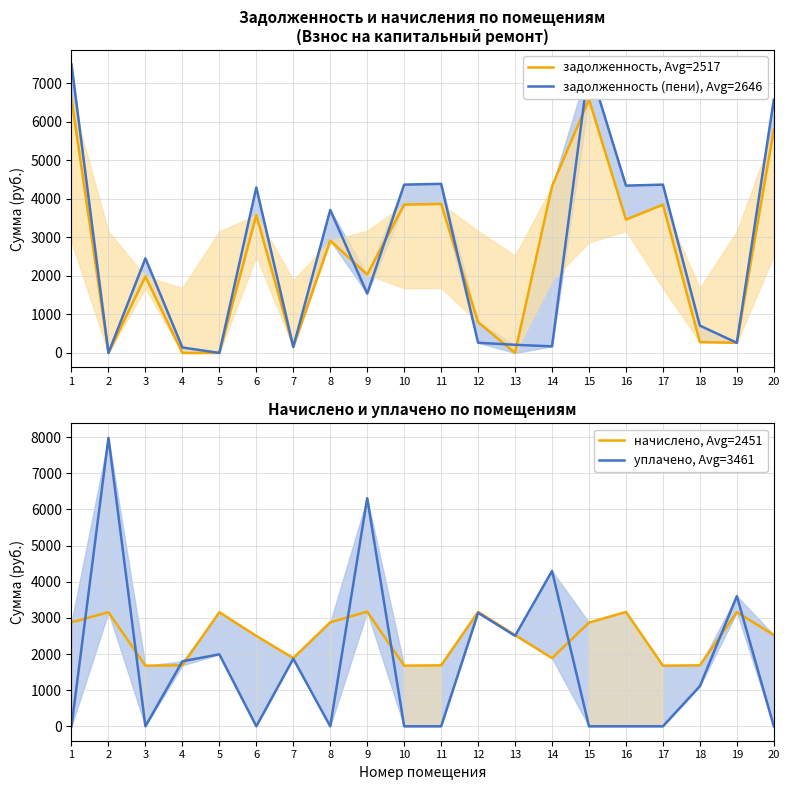

What is the total value across all series at 6?

10373.0